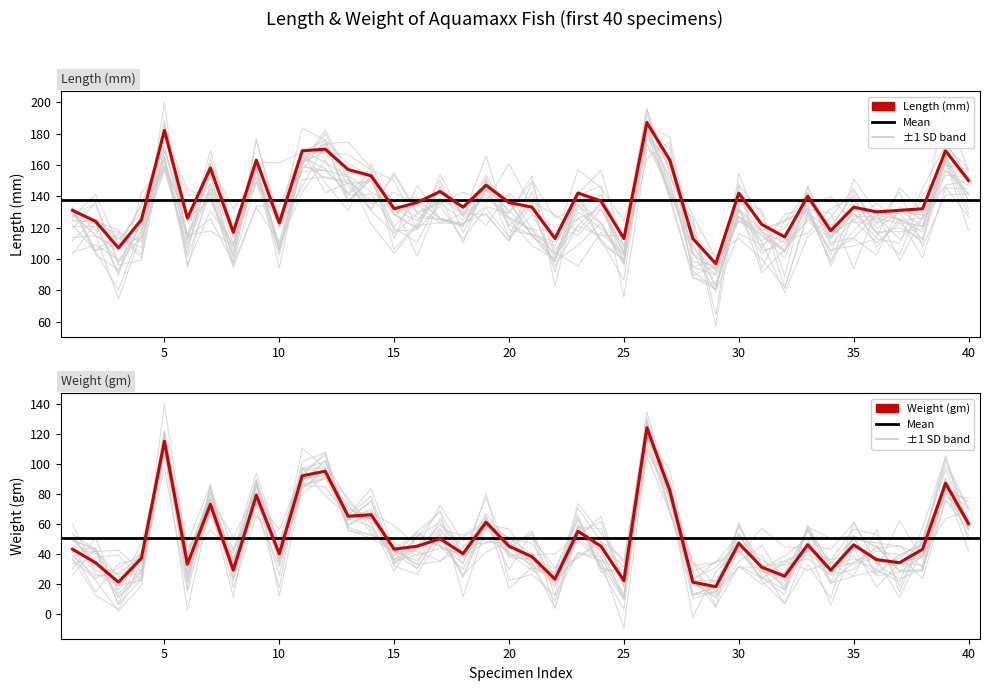

At which label does Weight (gm) first exceed 45?

5